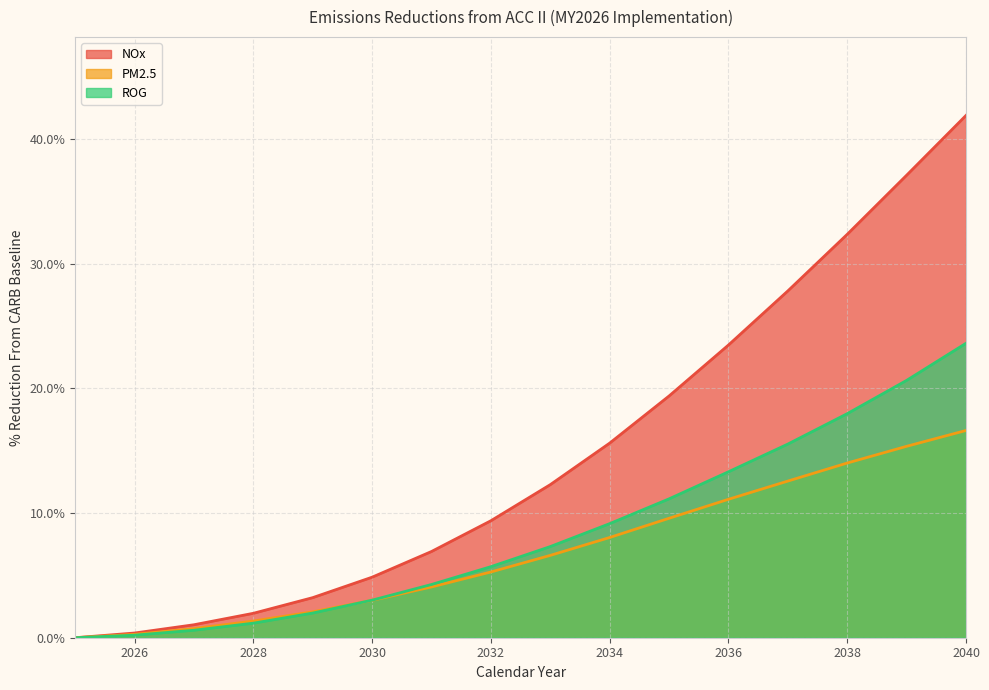

What is the maximum value shown in the chart?

0.4